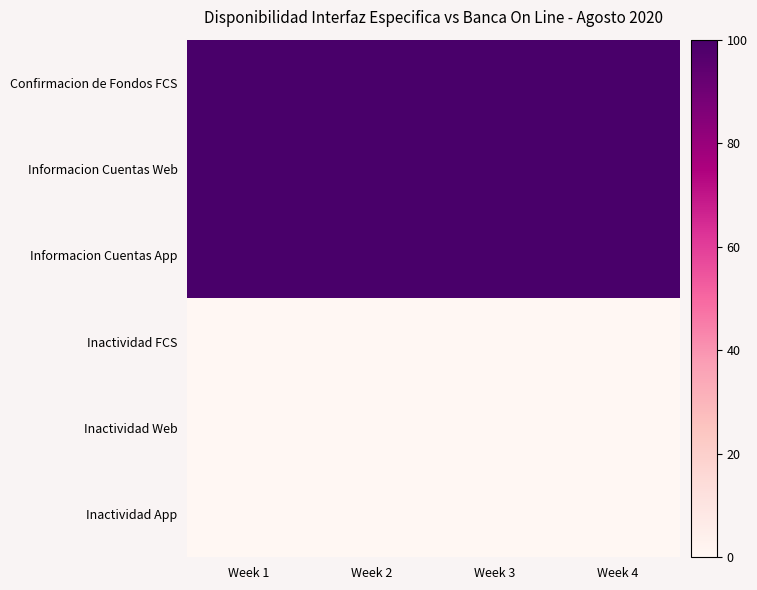

What is the spread (max minus min) of values at Week 1?

100